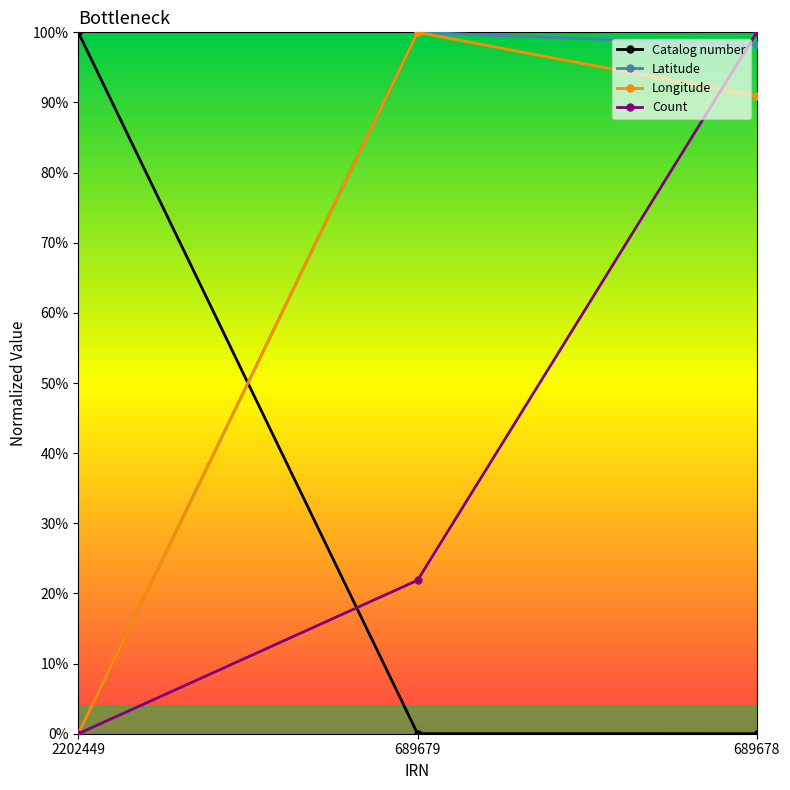

Does the chart have visible grid lines?

No